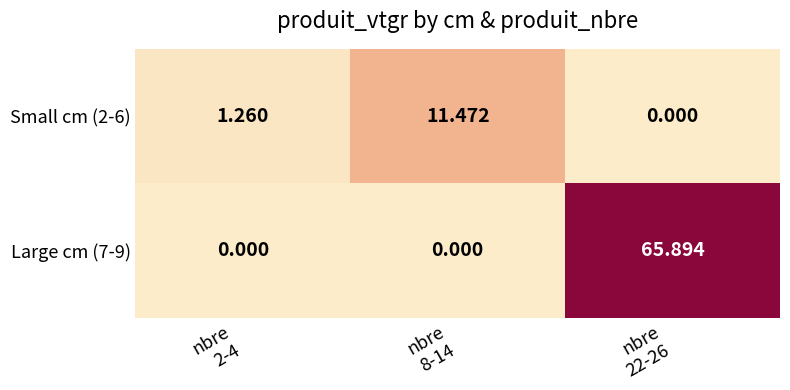

Which label corresponds to the largest value in the chart?

nbre
22-26